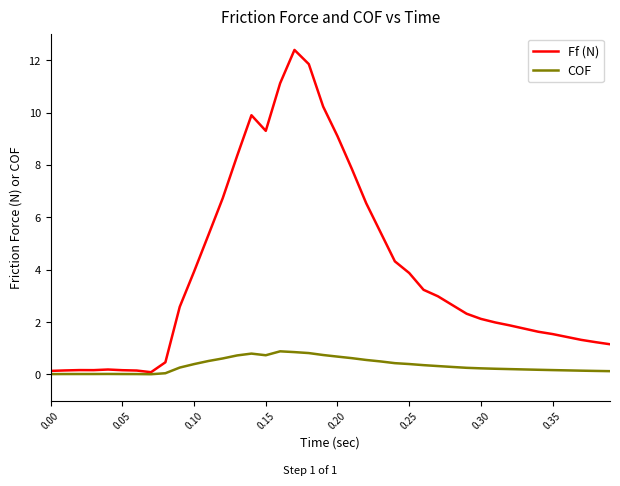

Which series has the largest total across all categories?

Ff (N)